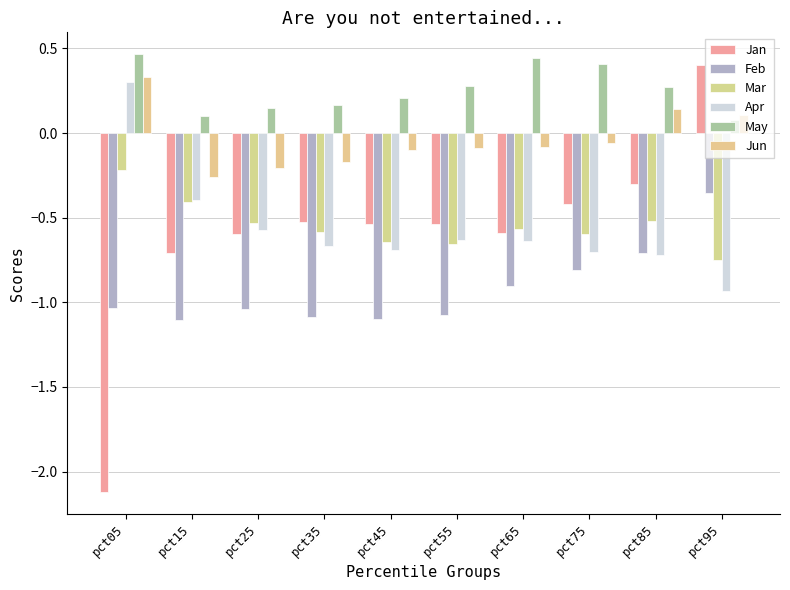

At which label is May closest to 0?

pct95